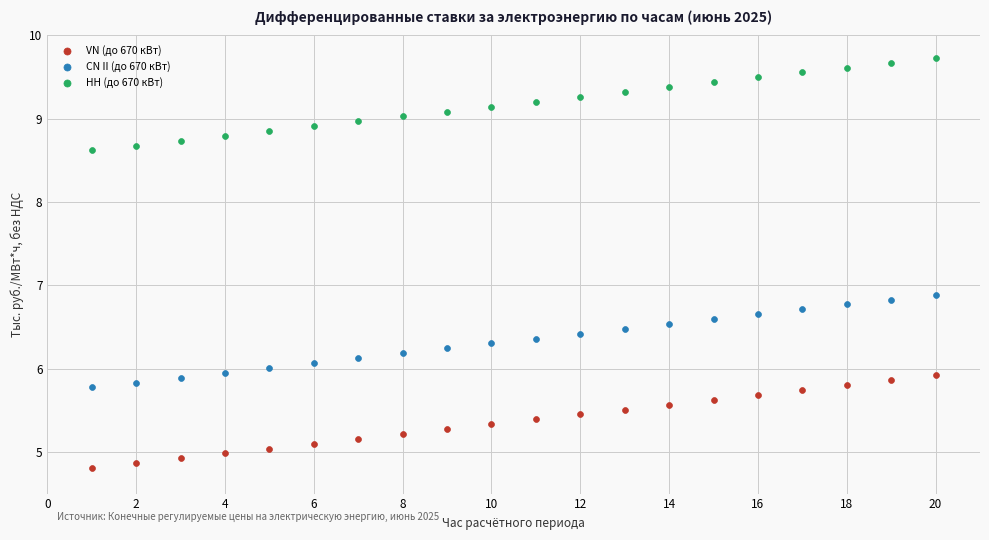

Across all series, what Y value is closest to 7?

6.9